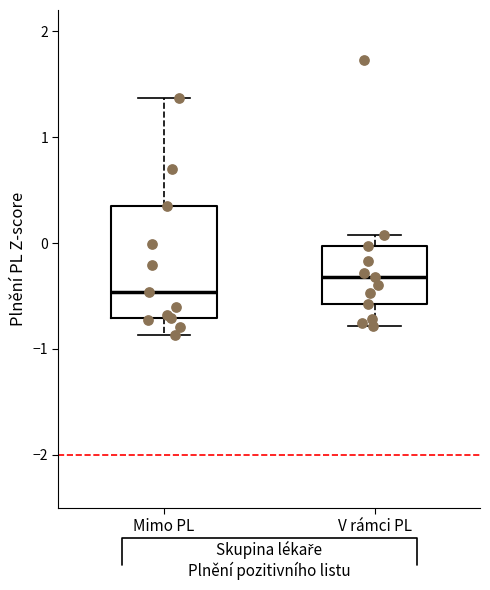

Reading left to right, read every box against the y-axis: the position of its median line, the range the box covers, and the ends of its whiskers. The values are not printed on the chart, so give them approximately, as read against the axis.

Mimo PL: median -0.5, box -0.7 to 0.3, whiskers -0.9 to 1.4
V rámci PL: median -0.3, box -0.6 to 0.0, whiskers -0.8 to 0.1